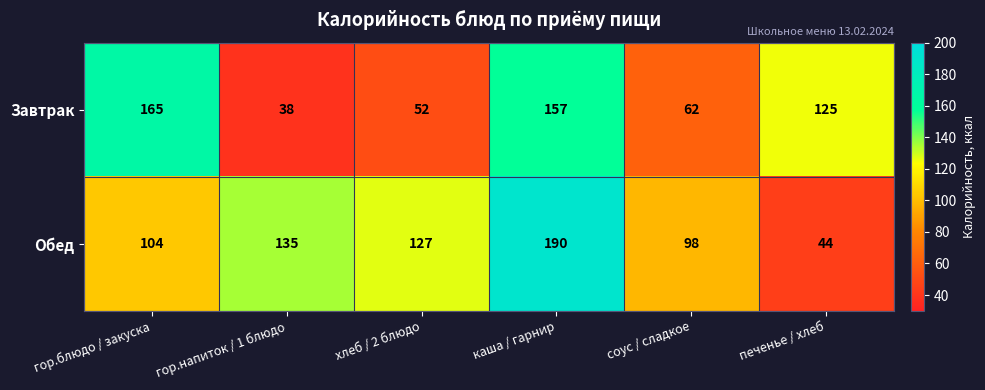

List the series in order of their peak value, lowest first.

Завтрак, Обед